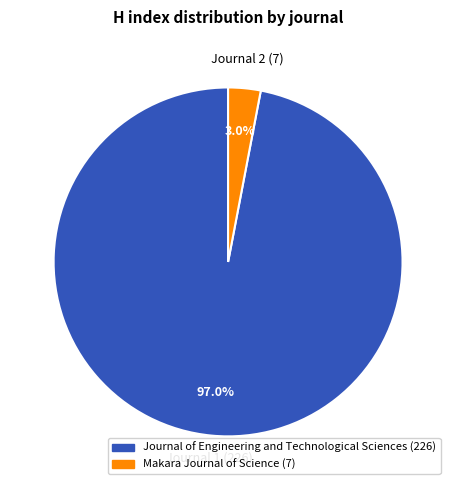

Is there any slice that represents more than half of the pie?

Yes